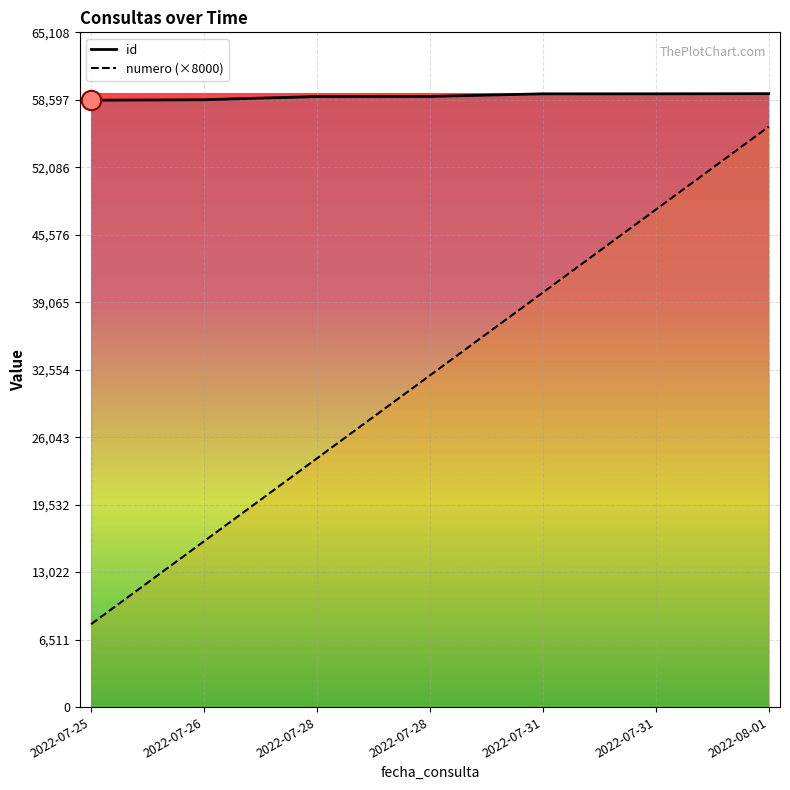

What is the sum of all numero (×8000) values?

224000